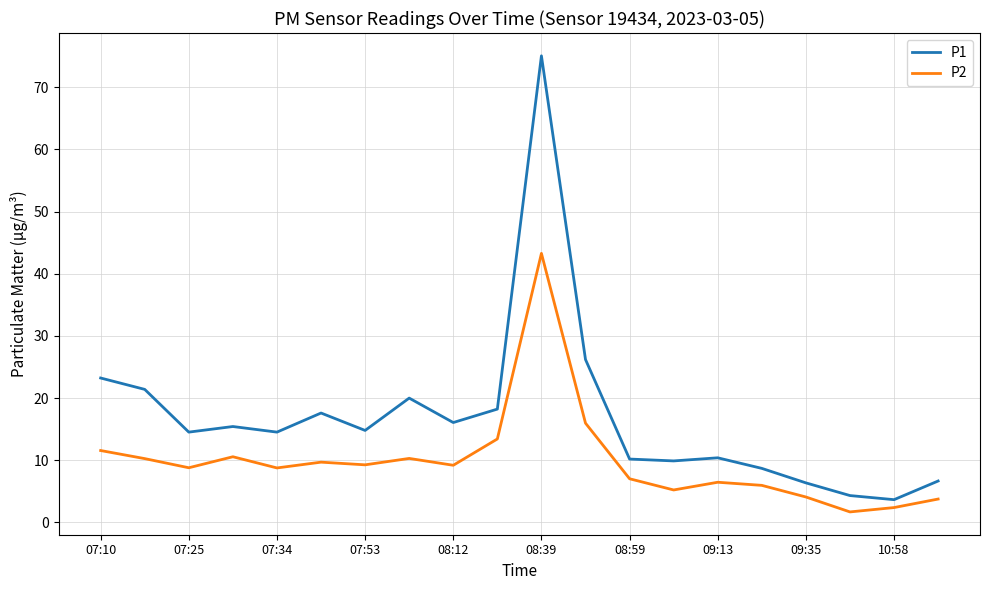

True or false: P1 and P2 intersect in this chart.

False